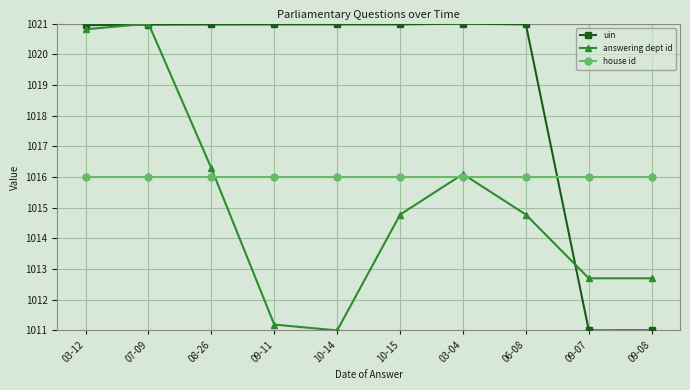

Where does the uin series first go above 1020?

03-12